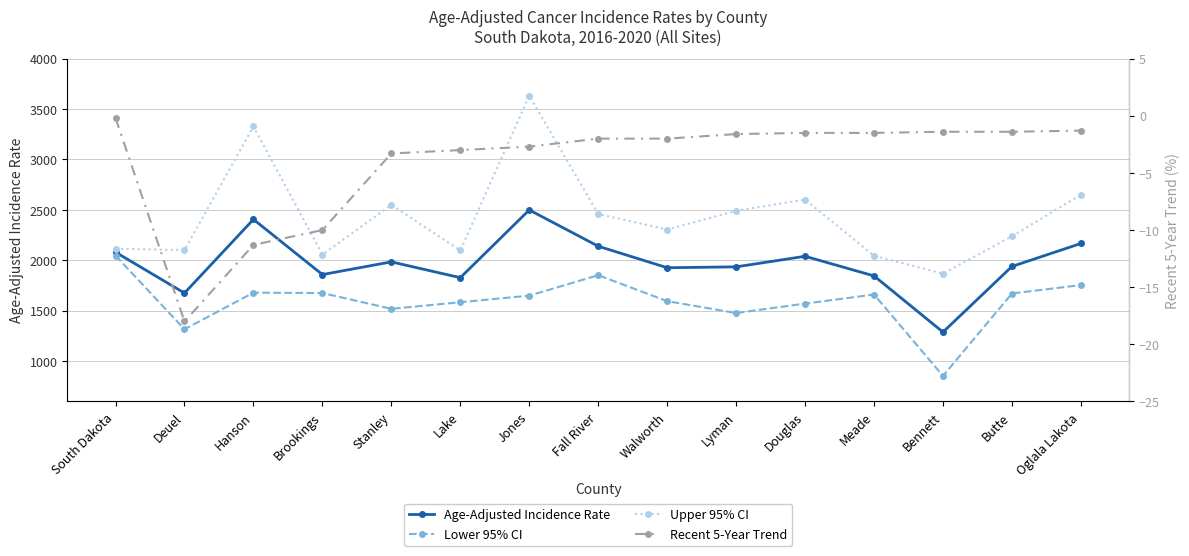

How many data points in Recent 5-Year Trend are less than -2?

6